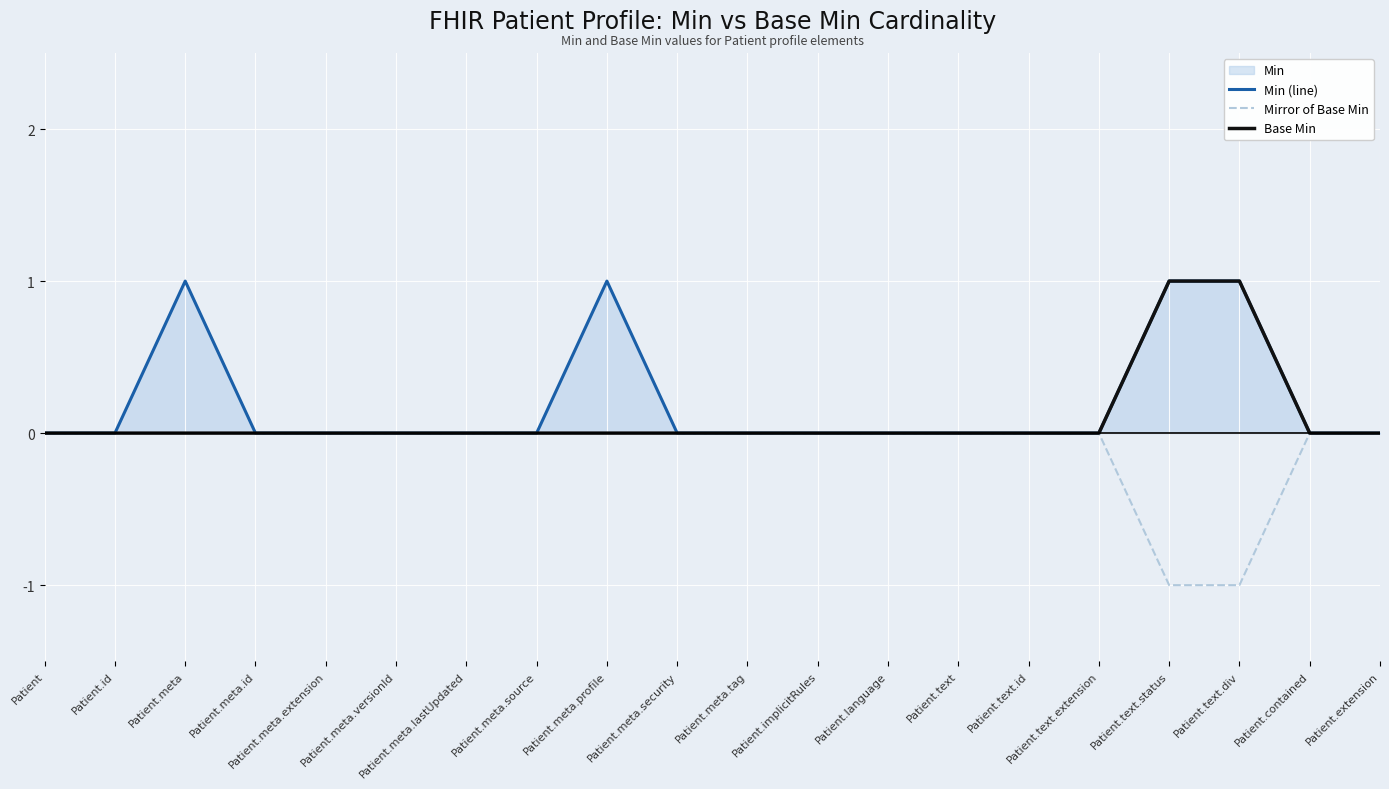

What is the maximum value shown in the chart?

1